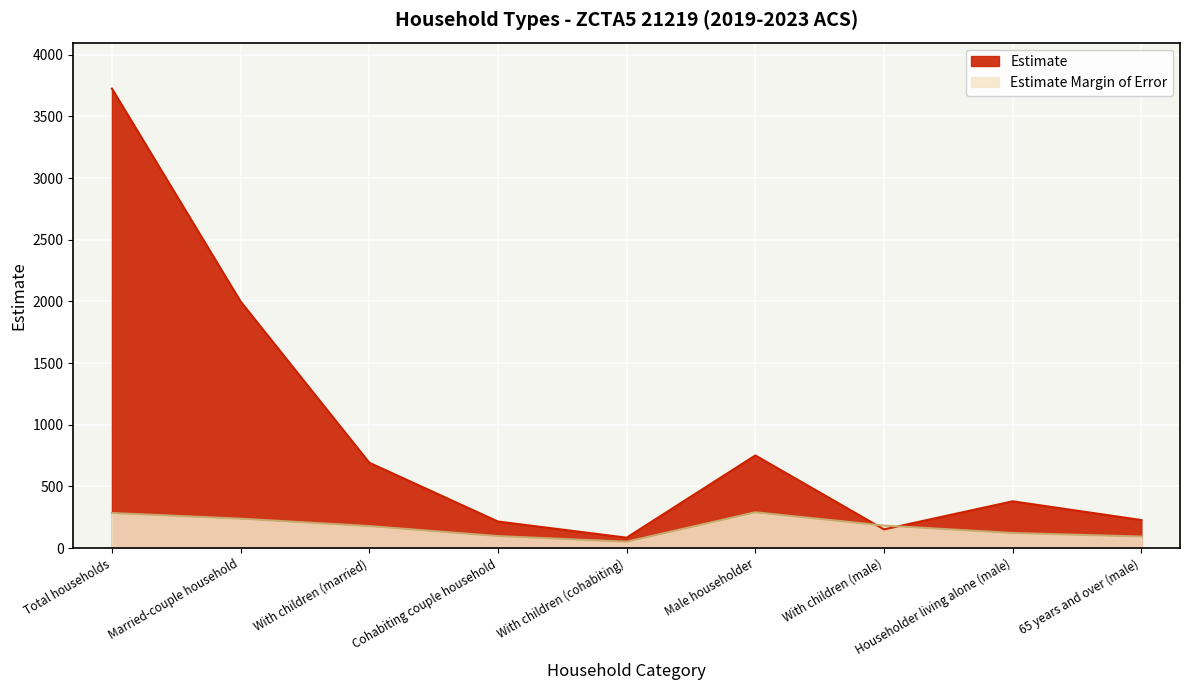

The value of Estimate Margin of Error at With children (married) is 178. True or false?

True